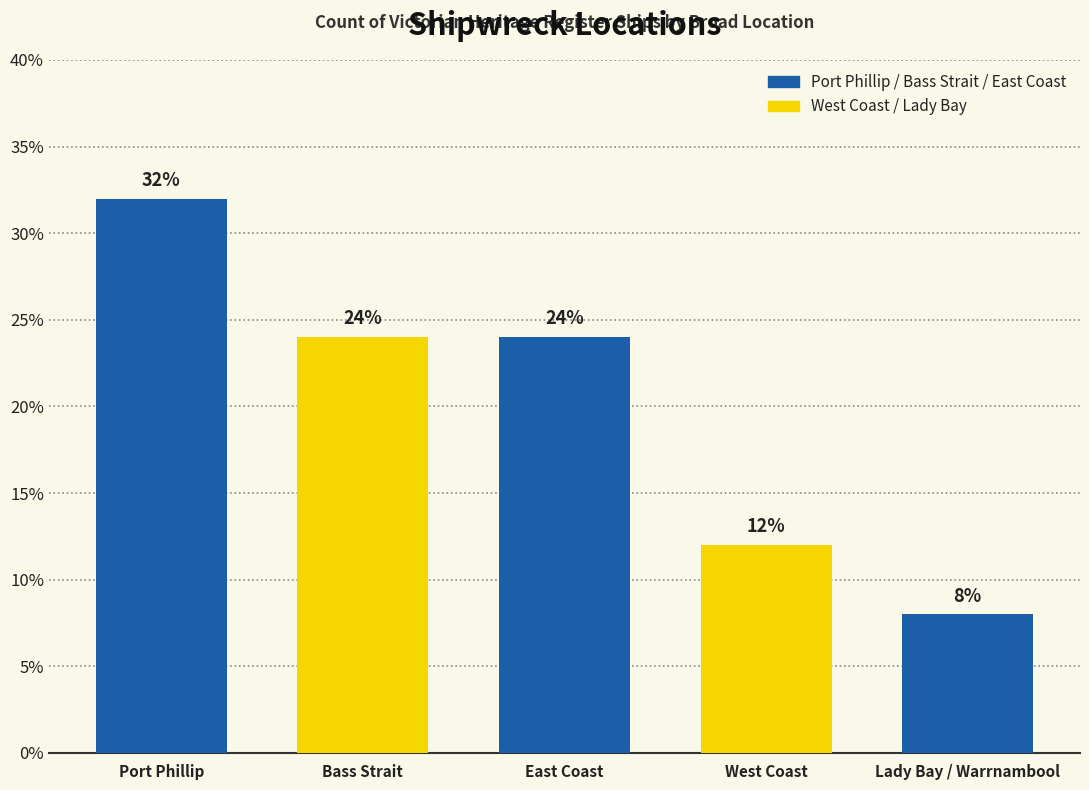

What is the approximate value at Port Phillip, to the nearest 10?

30